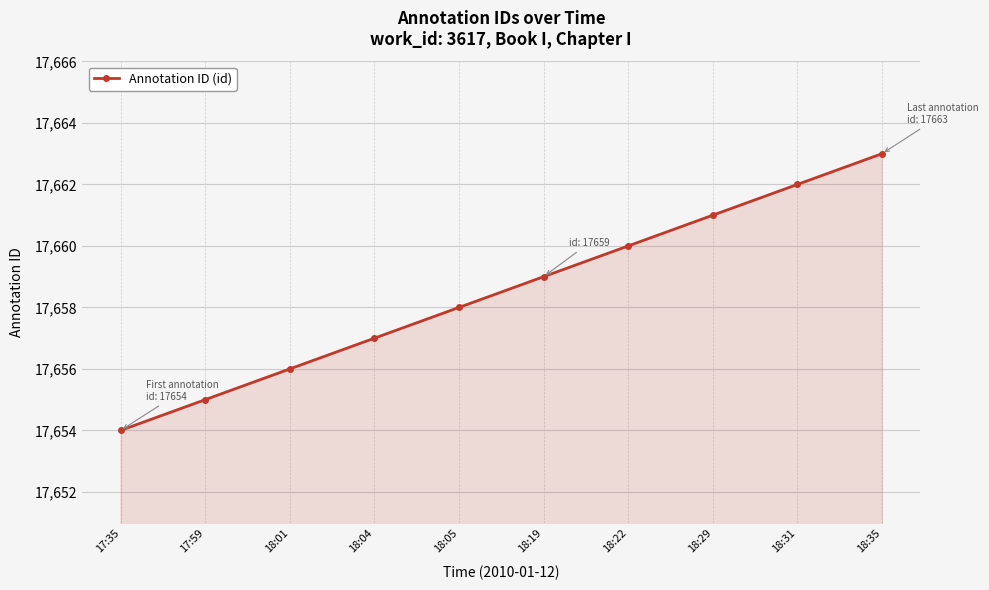

What is the minimum value shown in the chart?

17654